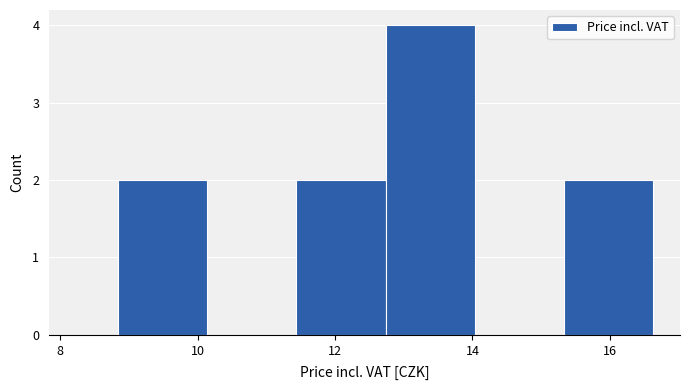

Reading left to right, transcribe this chart: for each bar, give the range it covers on the x-axis and its height. Neither the bar edges nor the heights are printed on the chart, so give them approximately, as read against the axes.

8.8 to 10.2: 2
10.2 to 11.4: 0
11.4 to 12.8: 2
12.8 to 14.0: 4
14.0 to 15.4: 0
15.4 to 16.6: 2